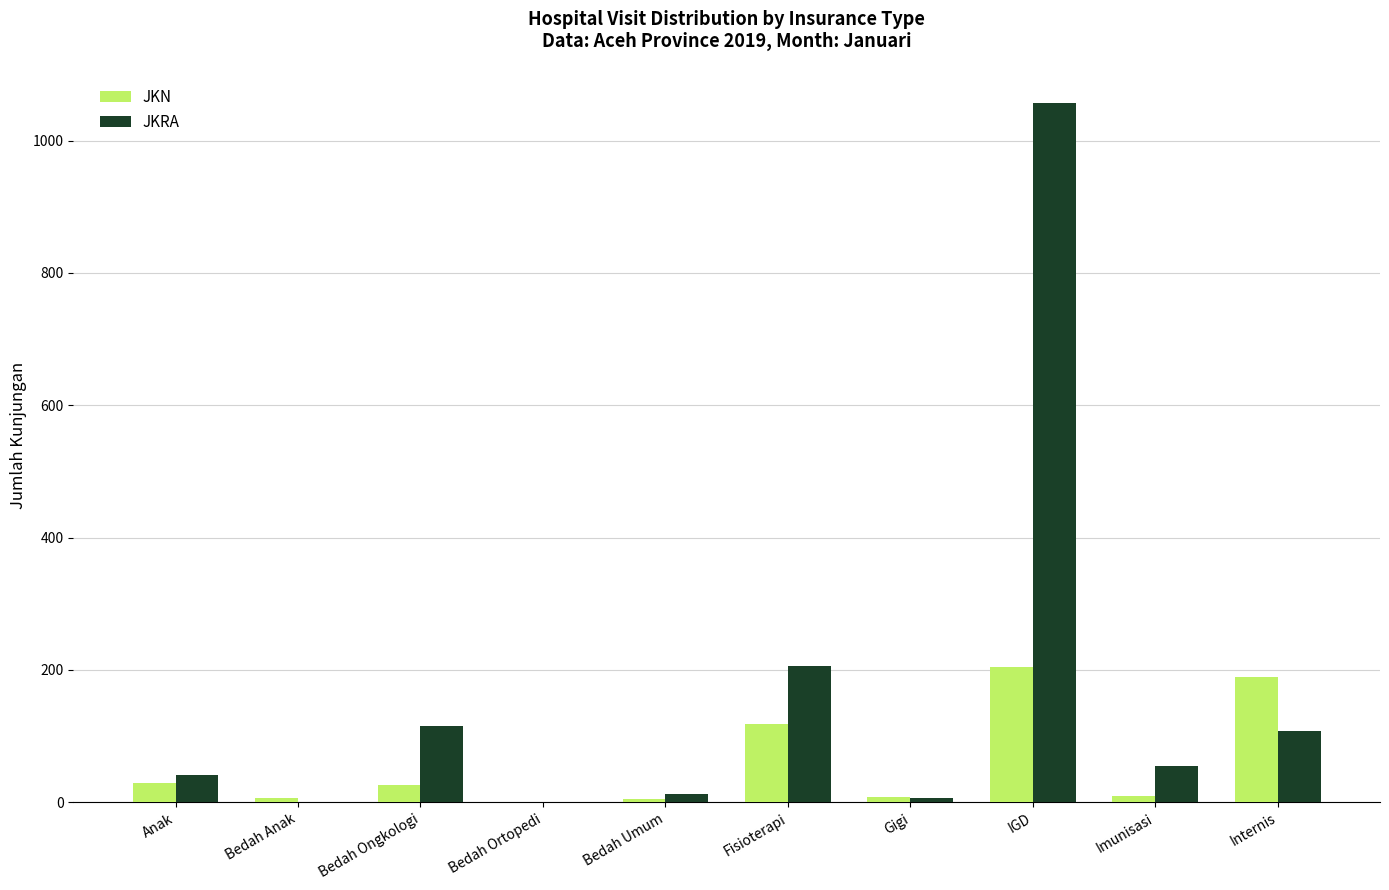

What is the greatest value displayed?

1057